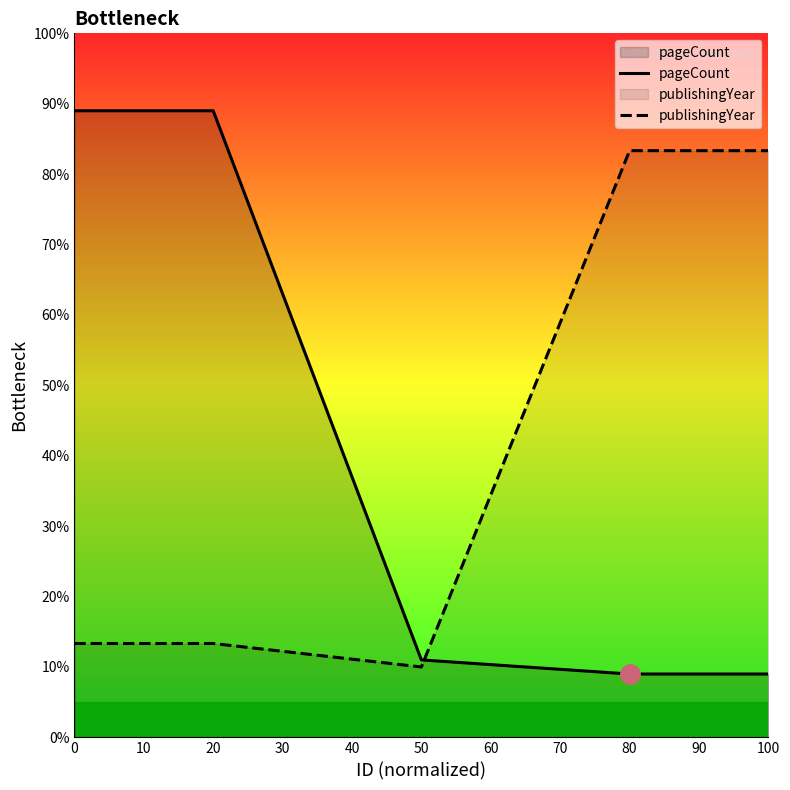

True or false: pageCount has a value of 60.3 at 0.

False